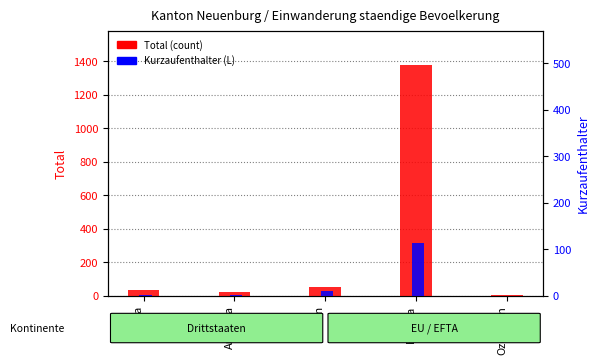

What is the sum of the Total (count) values at Asien and Afrika?

88